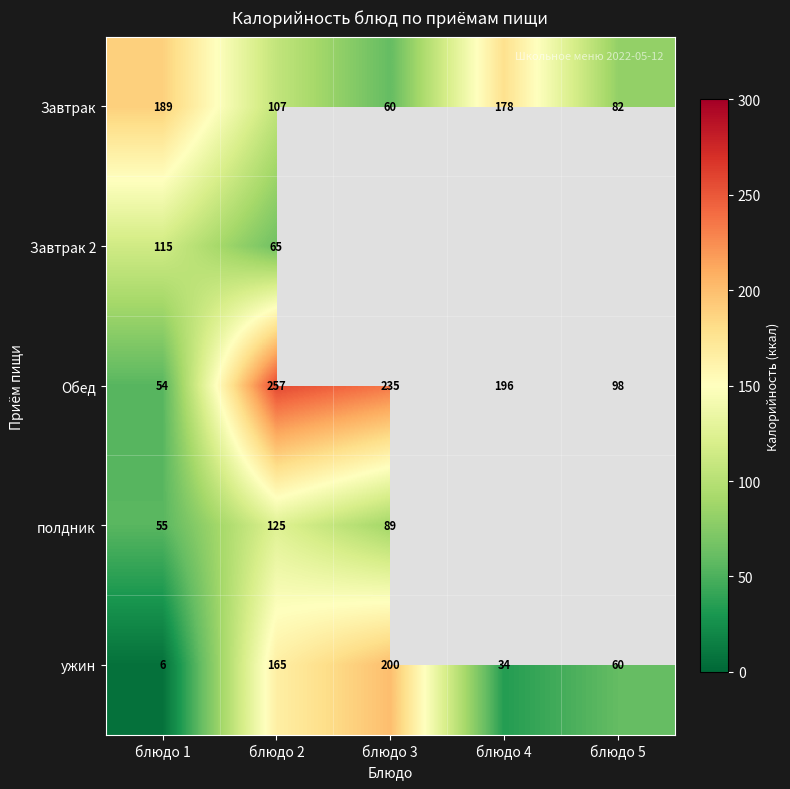

What is the approximate value of Завтрак at блюдо 3?

60.0